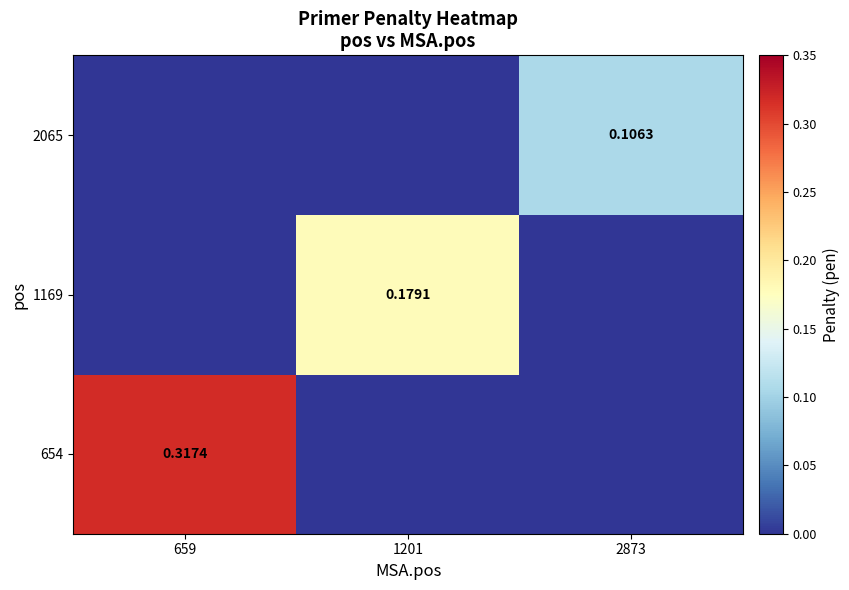

Rank the series by their maximum value, from lowest to highest.

2065, 1169, 654